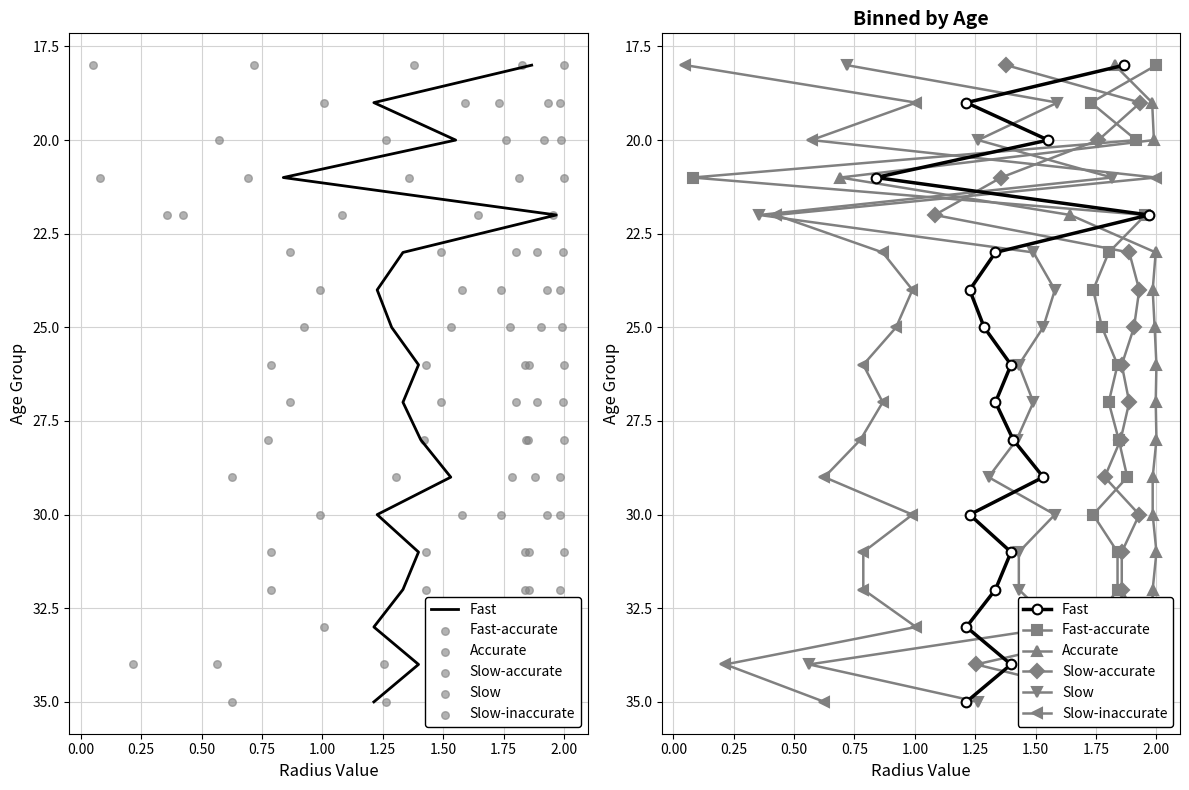

What is the total value across all series at 2.00?

162